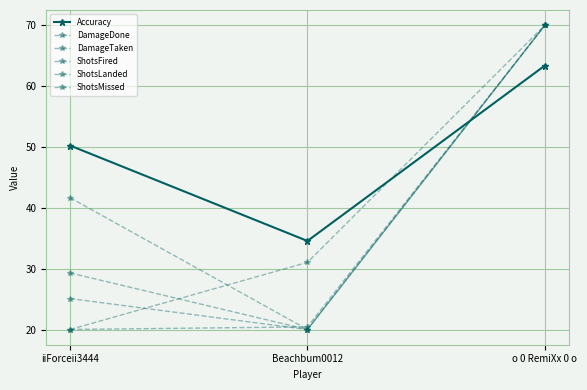

What value does the ShotsFired series have at o 0 RemiXx 0 o?

70.0